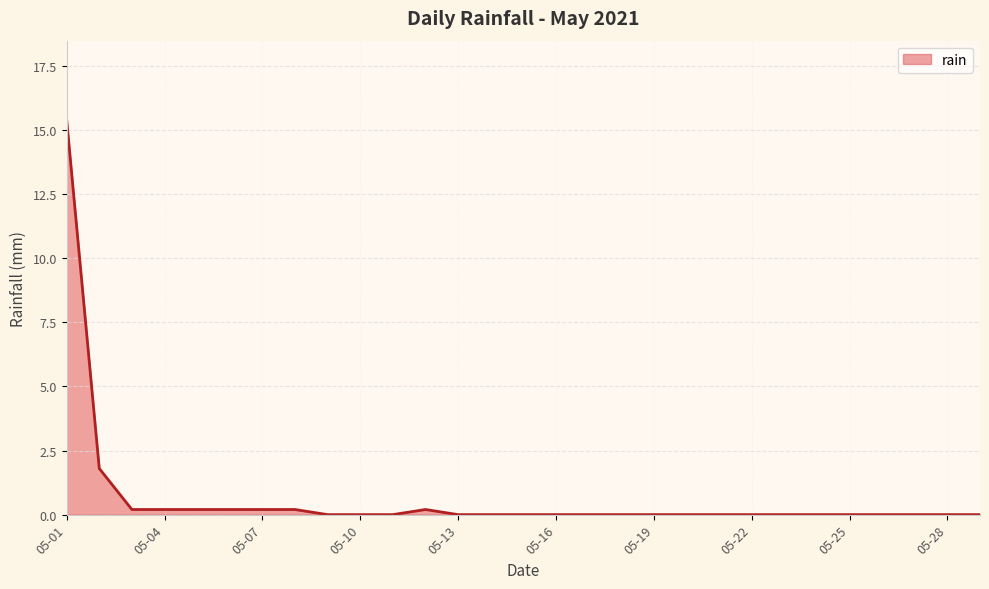

What is the greatest value displayed?

15.4